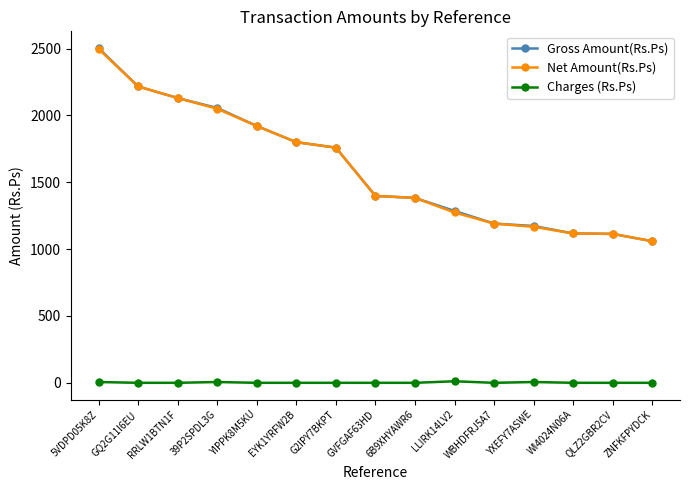

Which series has the widest spread of values?

Gross Amount(Rs.Ps)